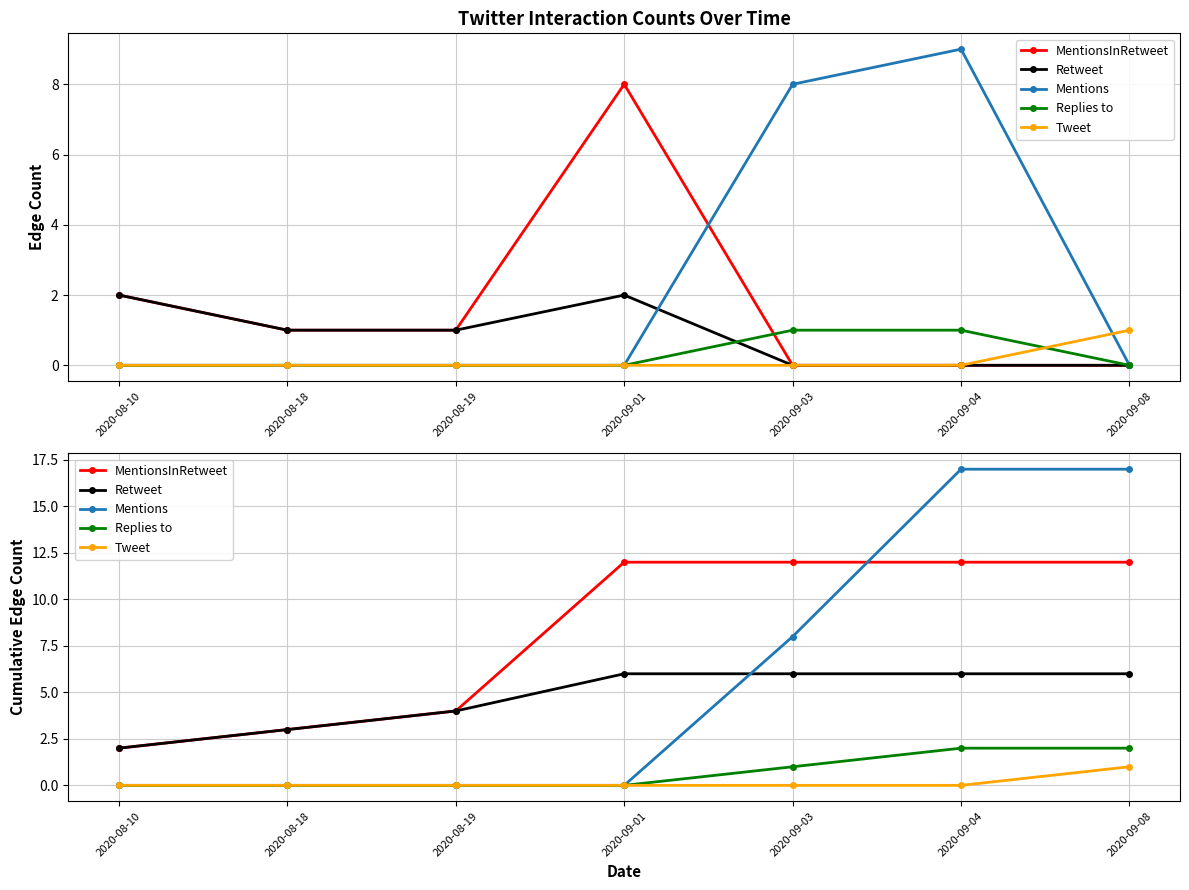

What is the difference between the maximum and minimum values in the Replies to series?

2